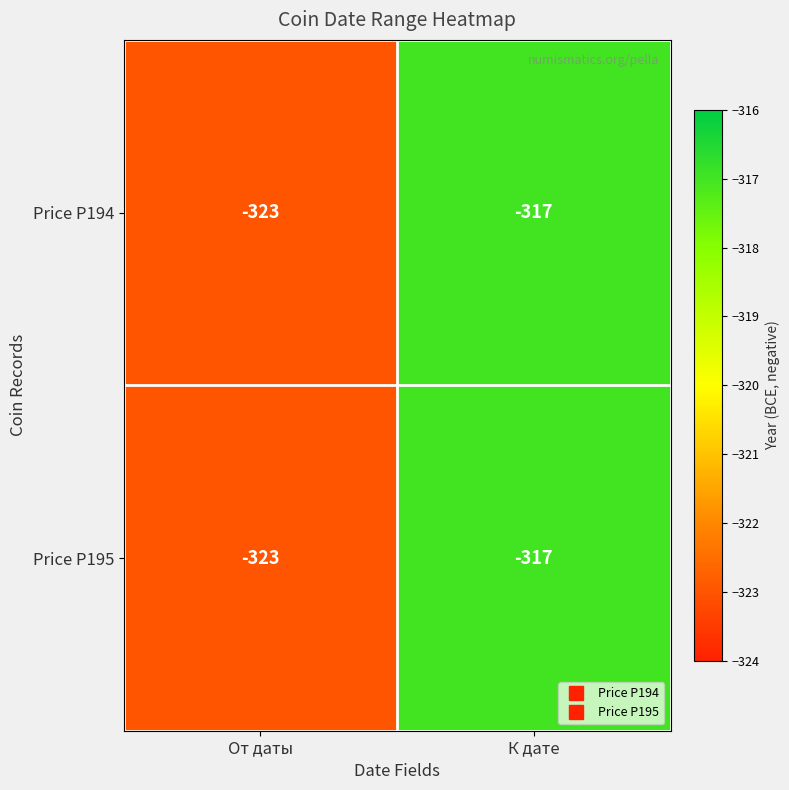

What is the difference between the maximum and minimum values in the Price P194 series?

6